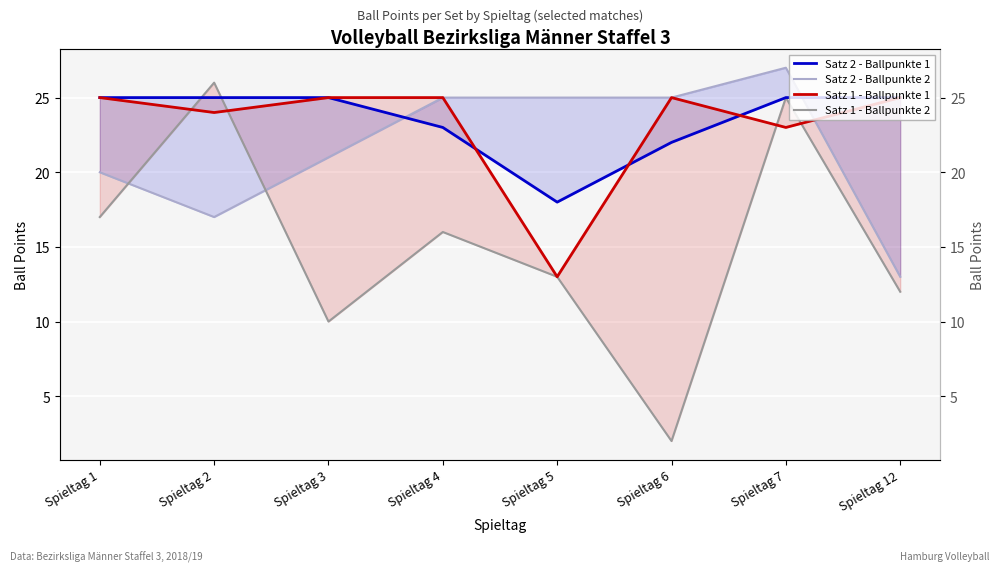

What is the sum of all Satz 1 - Ballpunkte 2 values?

121